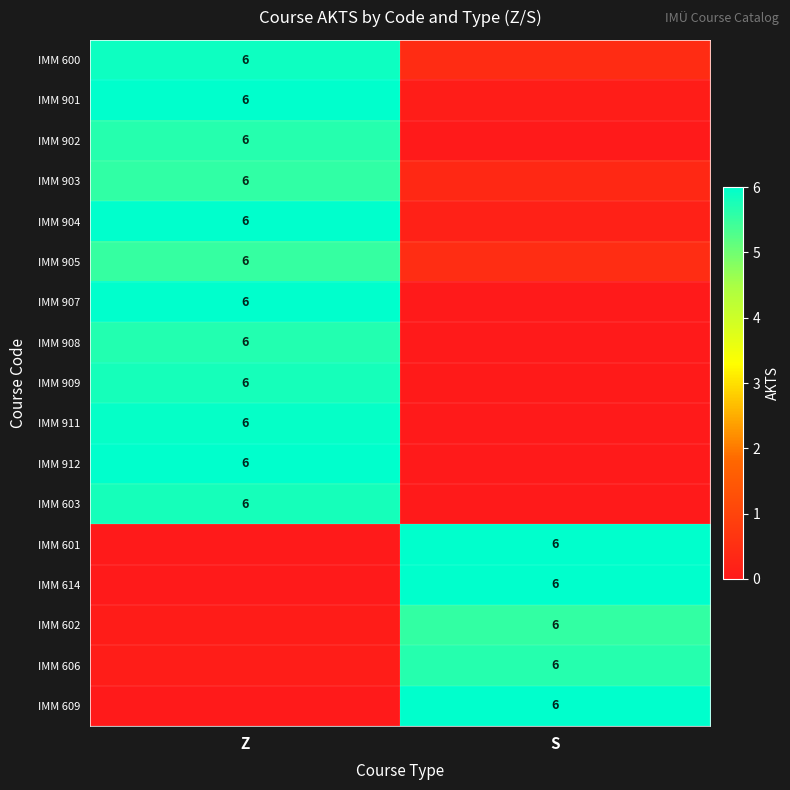

Count the IMM 614 values in the range 0 to 6.

2